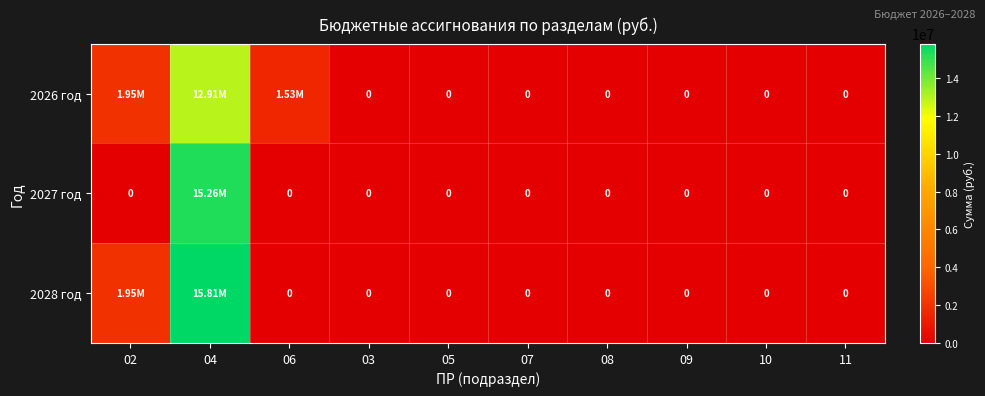

At 04, list the series in order from largest to smallest.

2028 год, 2027 год, 2026 год